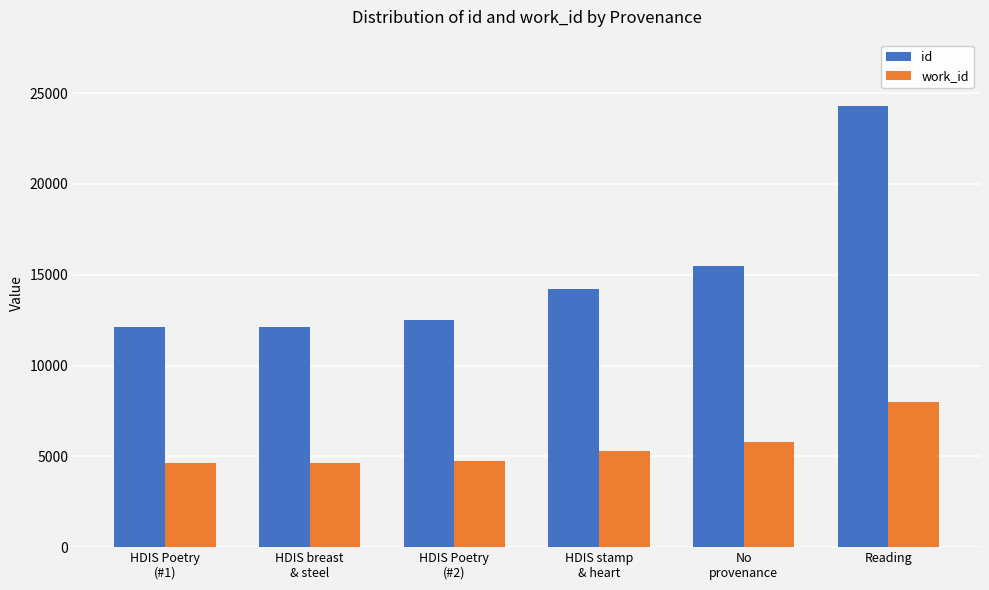

What is the difference between the highest and lowest values at HDIS stamp
& heart?

8918